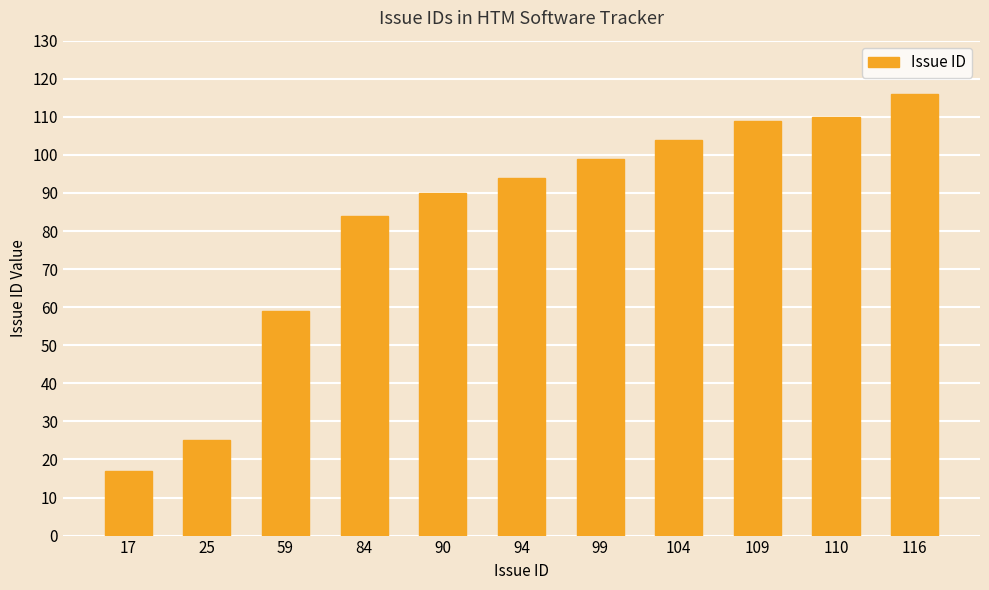

Where is the data nearest to the value 66?

59